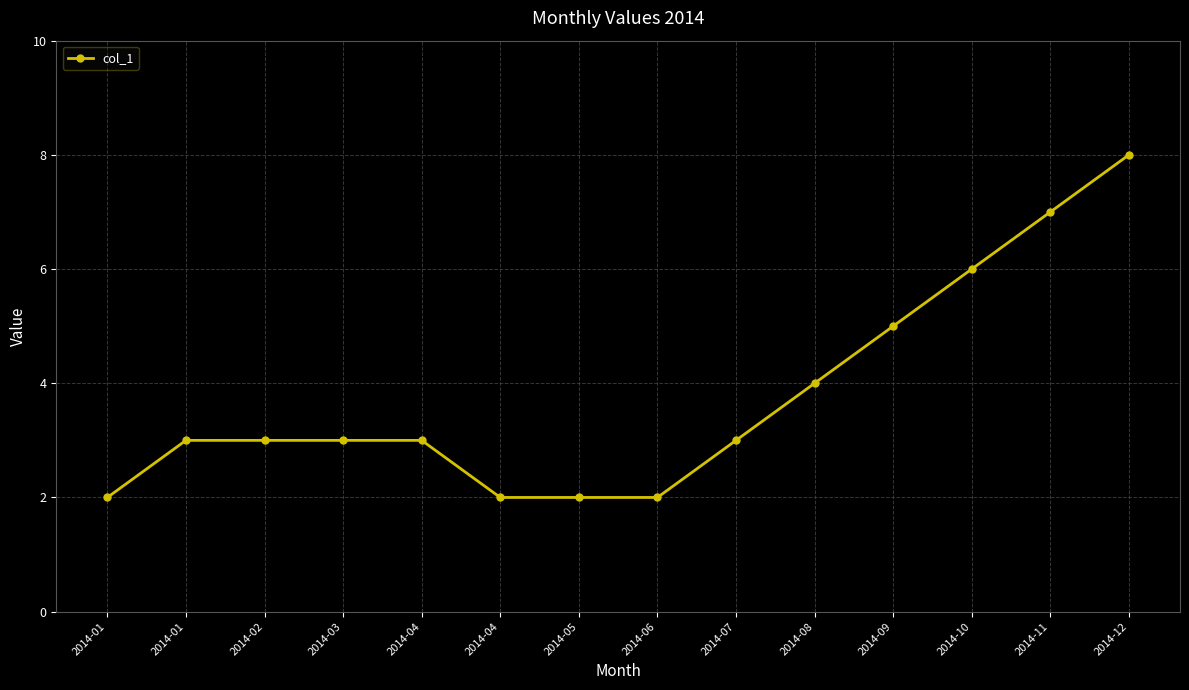

What is the difference between the second highest and minimum values?

5